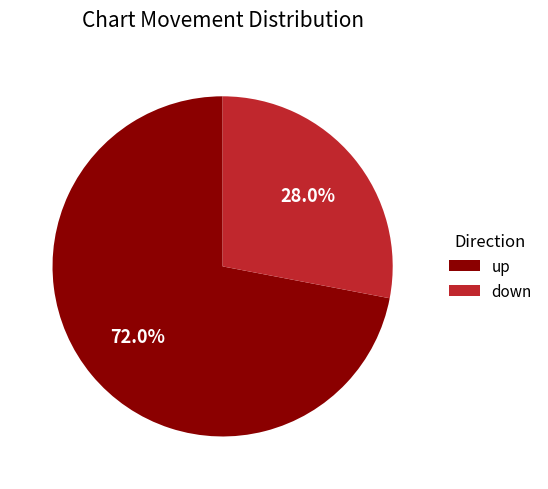

Count the number of slices in the pie.

2